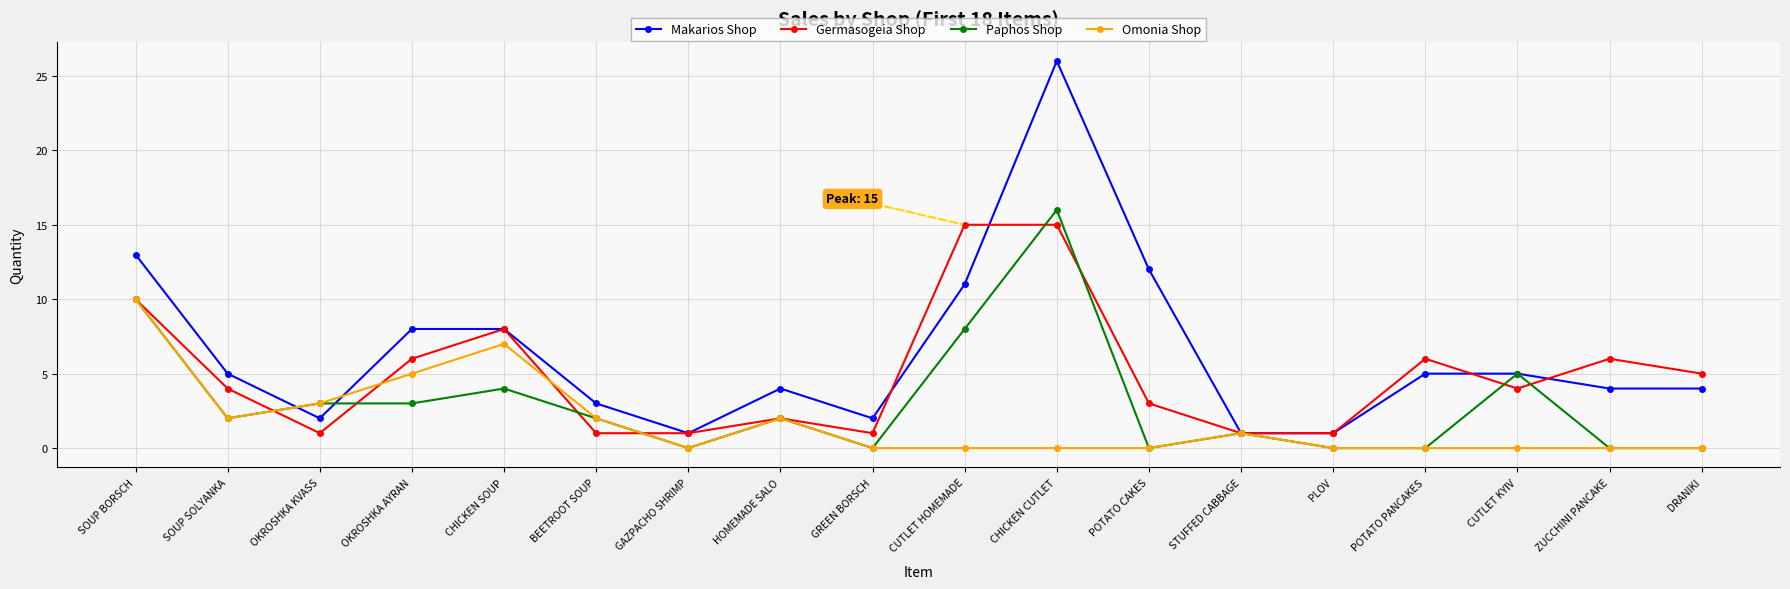

Is the value of Omonia Shop at SOUP BORSCH greater than the value of Germasogeia Shop at BEETROOT SOUP?

Yes